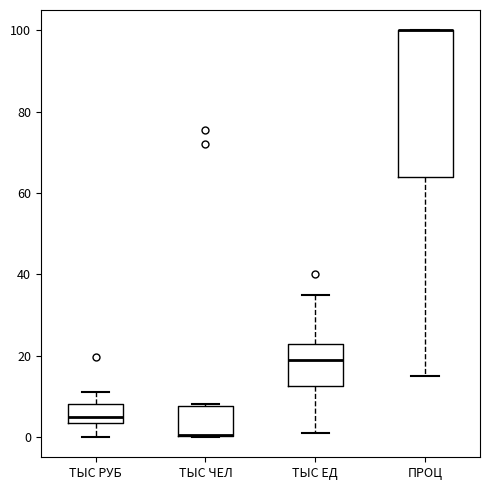

Reading left to right, read every box against the y-axis: the position of its median line, the range the box covers, and the ends of its whiskers. The values are not printed on the chart, so give them approximately, as read against the axis.

ТЫС РУБ: median 6, box 4 to 8, whiskers 0 to 12
ТЫС ЧЕЛ: median 0 (drawn on the box's lower edge), box 0 to 8, whiskers 0 to 8
ТЫС ЕД: median 18, box 12 to 22, whiskers 2 to 36
ПРОЦ: median 100 (drawn on the box's upper edge), box 64 to 100, whiskers 16 to 100